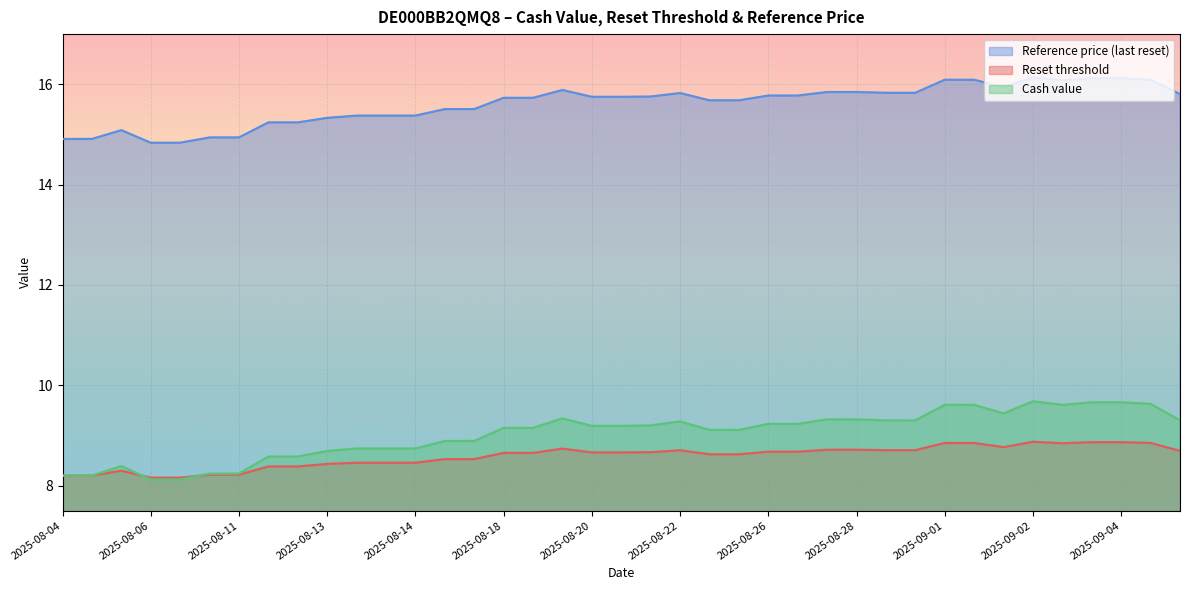

What are all the series names shown in the legend?

Reference price (last reset), Reset threshold, Cash value